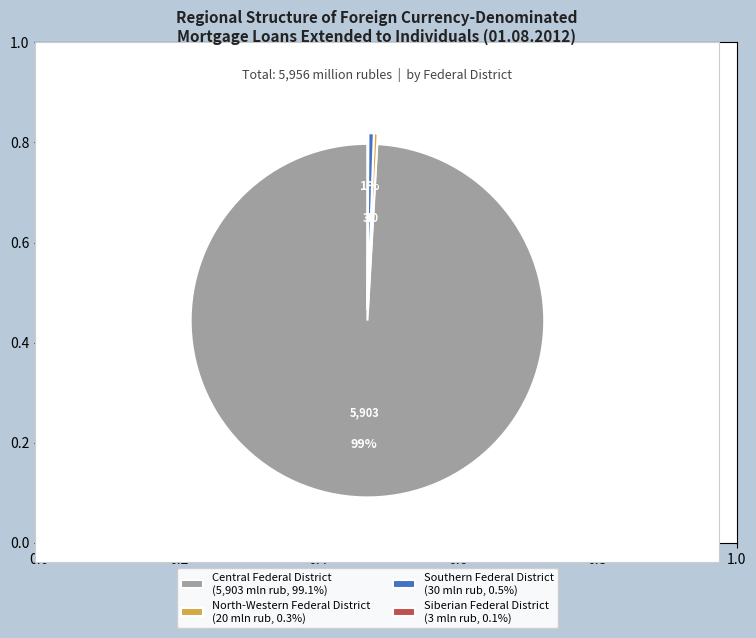

Combined, do Southern Federal District (30 mln rub, 0.5%) and Central Federal District (5,903 mln rub, 99.1%) account for over 50%?

Yes